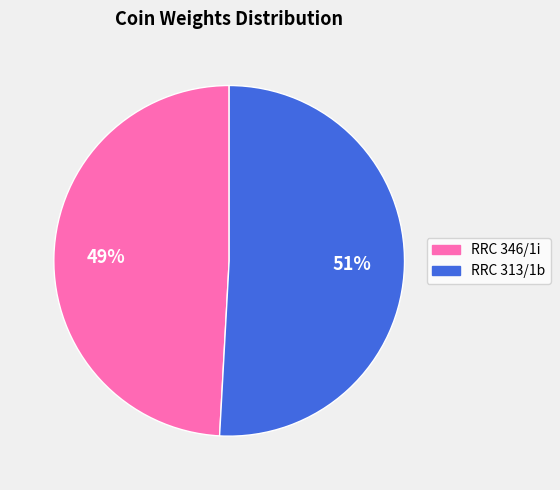

Combined, do RRC 313/1b and RRC 346/1i account for over 50%?

Yes